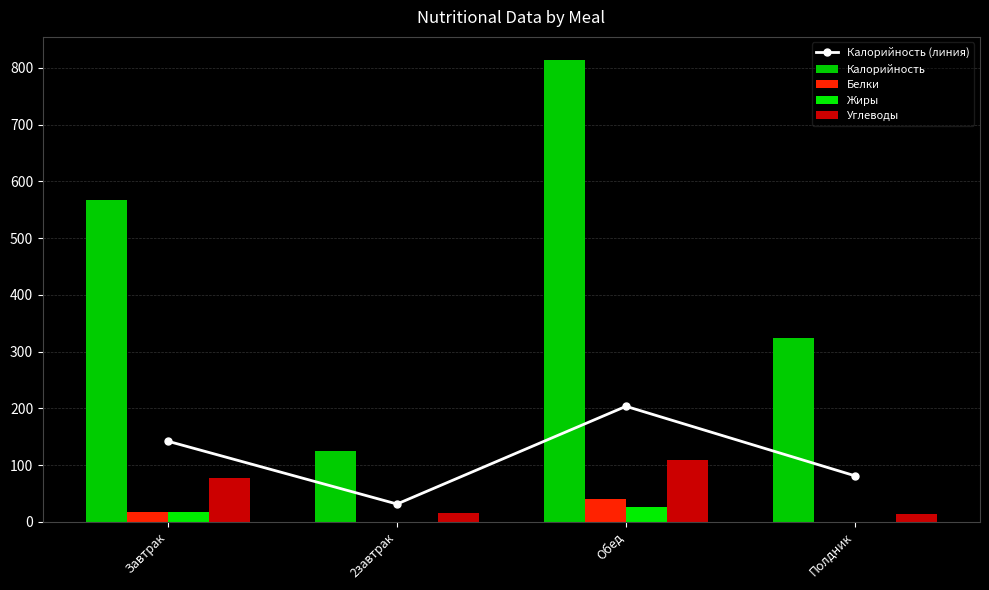

Reading left to right, what are all the values shown in this chart?

Калорийность (линия): 141.9	31.2	203.5	81.0
Калорийность: 567.7	125.0	814.1	324.0
Белки: 17.7	0.0	39.6	0.2
Жиры: 17.1	0.0	25.8	0.1
Углеводы: 77.8	15.0	109.1	14.5